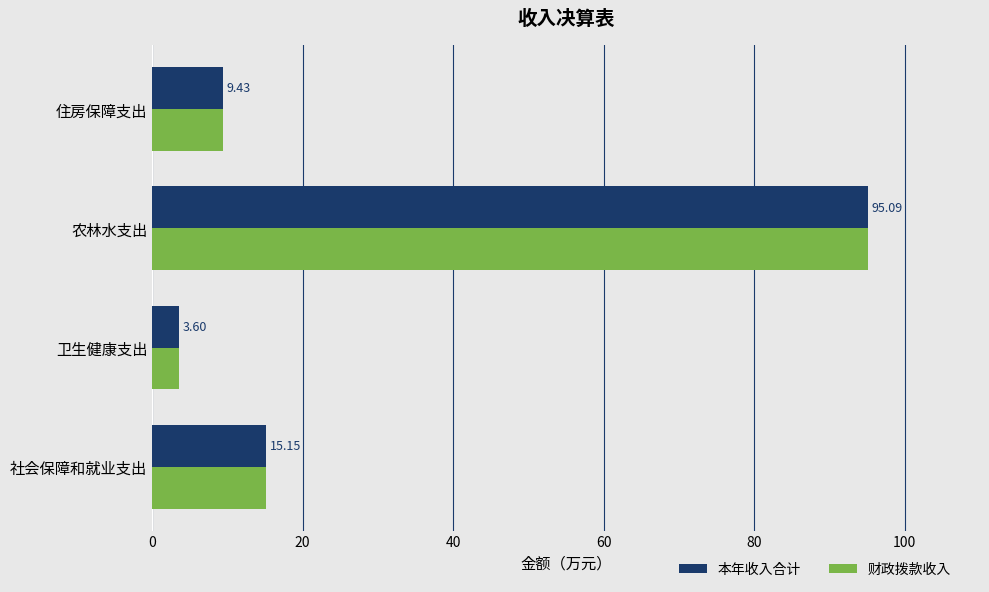

Is the value of 本年收入合计 at 农林水支出 greater than the value of 财政拨款收入 at 住房保障支出?

Yes